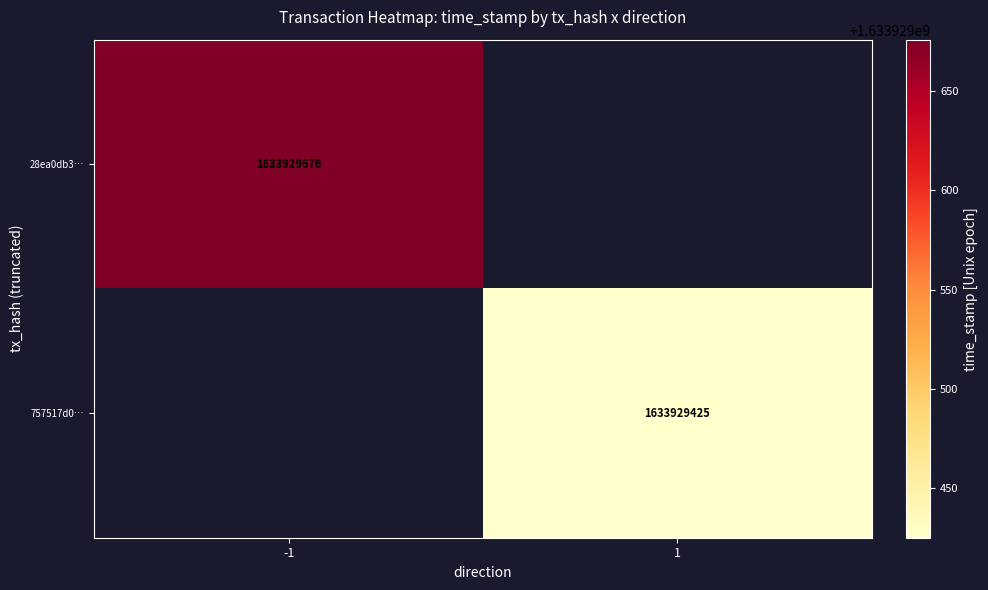

The 28ea0db3cad5c51cab4da523a060ab3c8afe2f4 series shows 2348497047 at time_stamp. True or false?

False